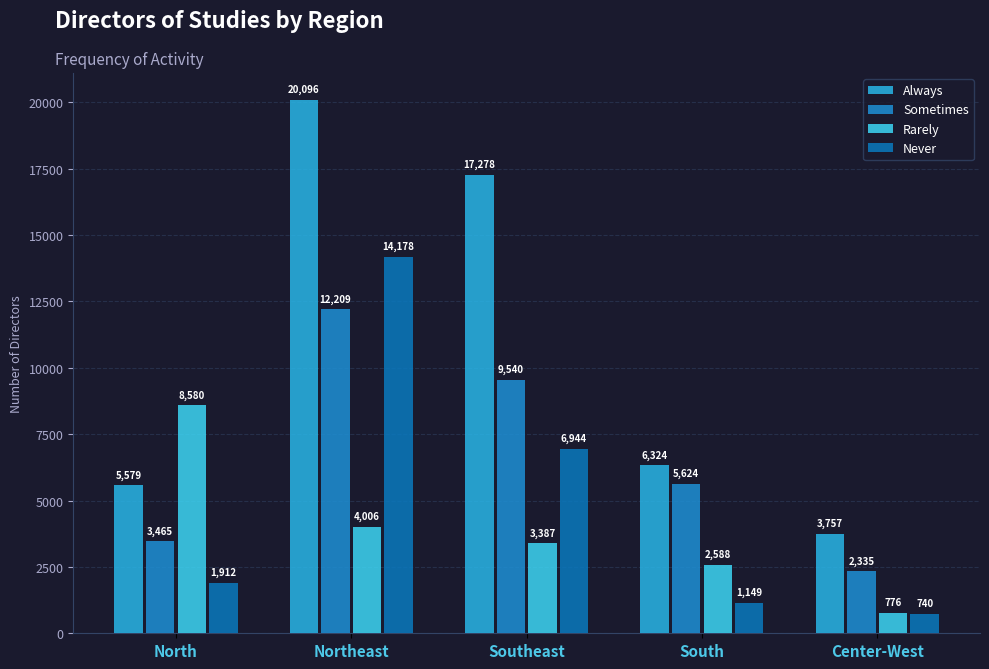

What is the difference between the maximum and minimum values in the Sometimes series?

9874